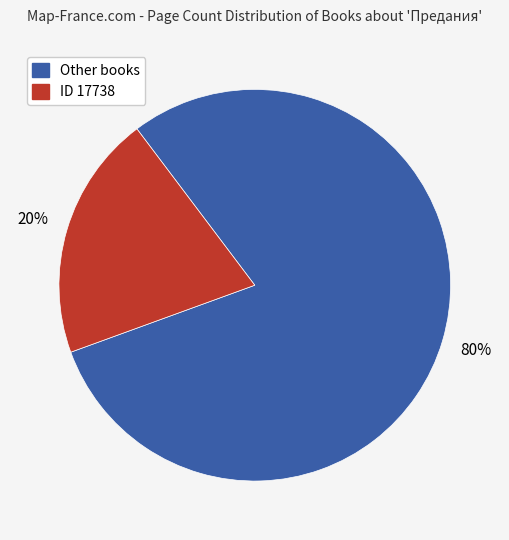

To the nearest percent, what is the average slice percentage?

50%